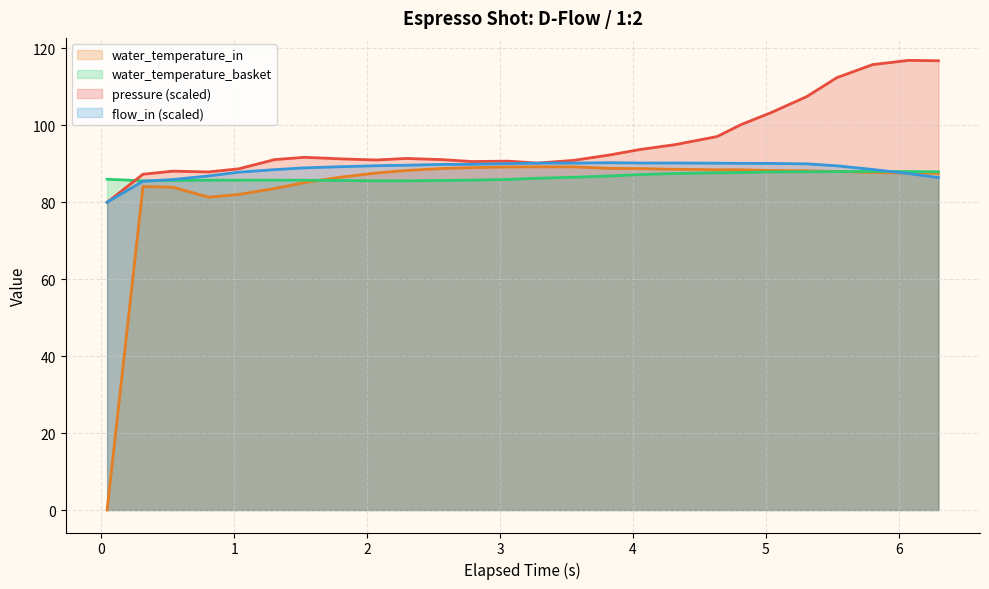

At how many categories does at least one series exceed 82?

26